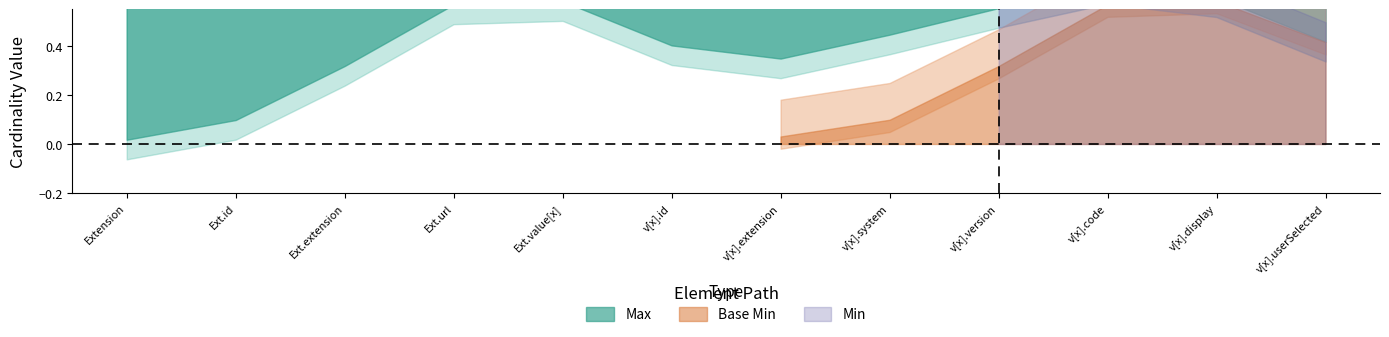

What is the sum of the Max values at Extension.value[x].version and Extension.value[x].extension?

1